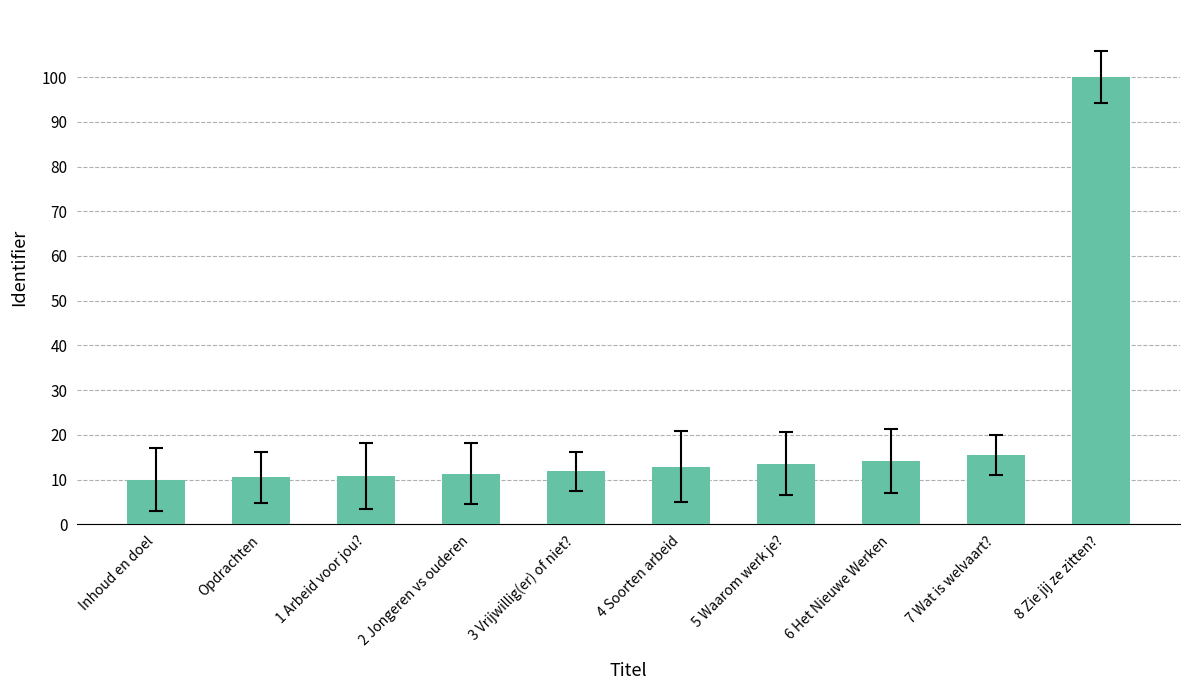

Approximately how many times larger is the value at 5 Waarom werk je? compared to Inhoud en doel?

1.4